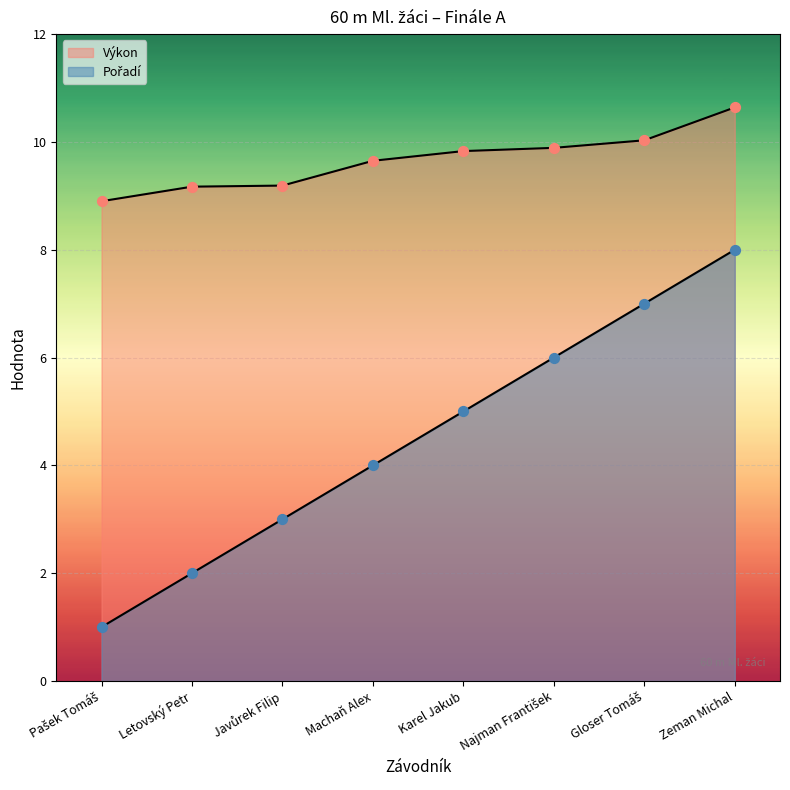

Is the value of Výkon at Javůrek Filip greater than the value of Pořadí at Karel Jakub?

Yes